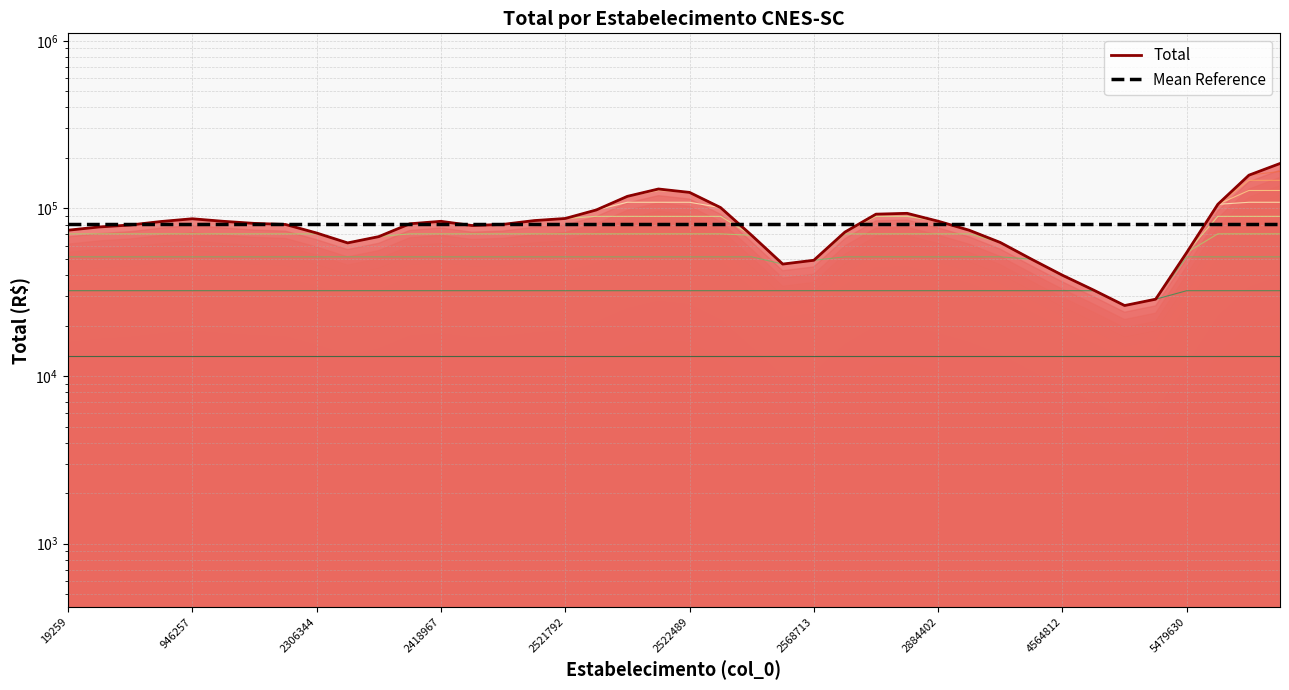

What is the sum of all Mean Reference values?

3241716.1